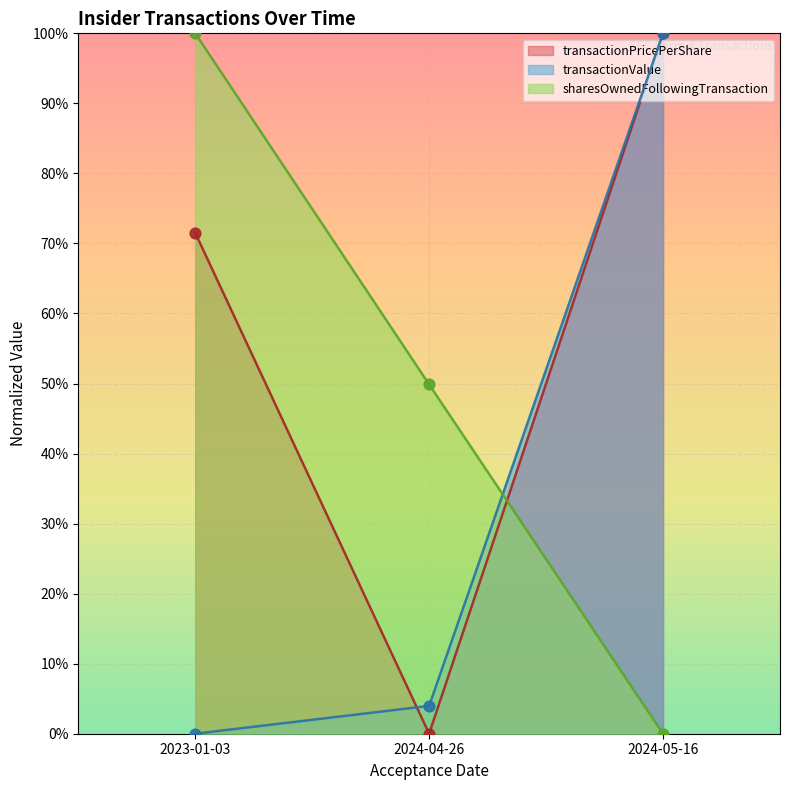

At which category is the sum across all series the highest?

2024-05-16